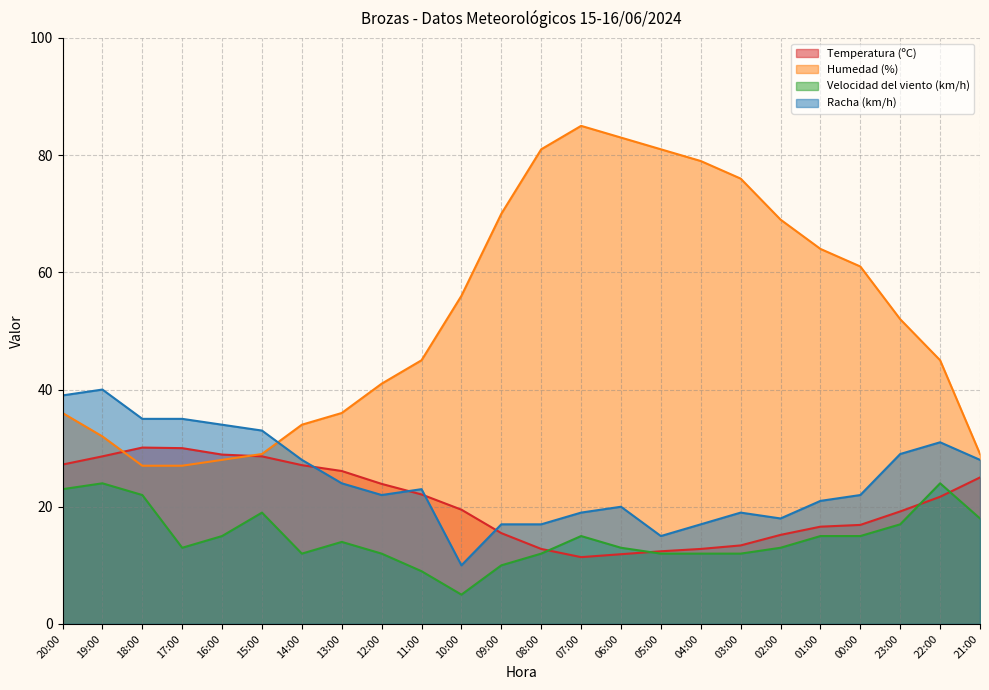

Where is the first local minimum for Racha (km/h)?

12:00